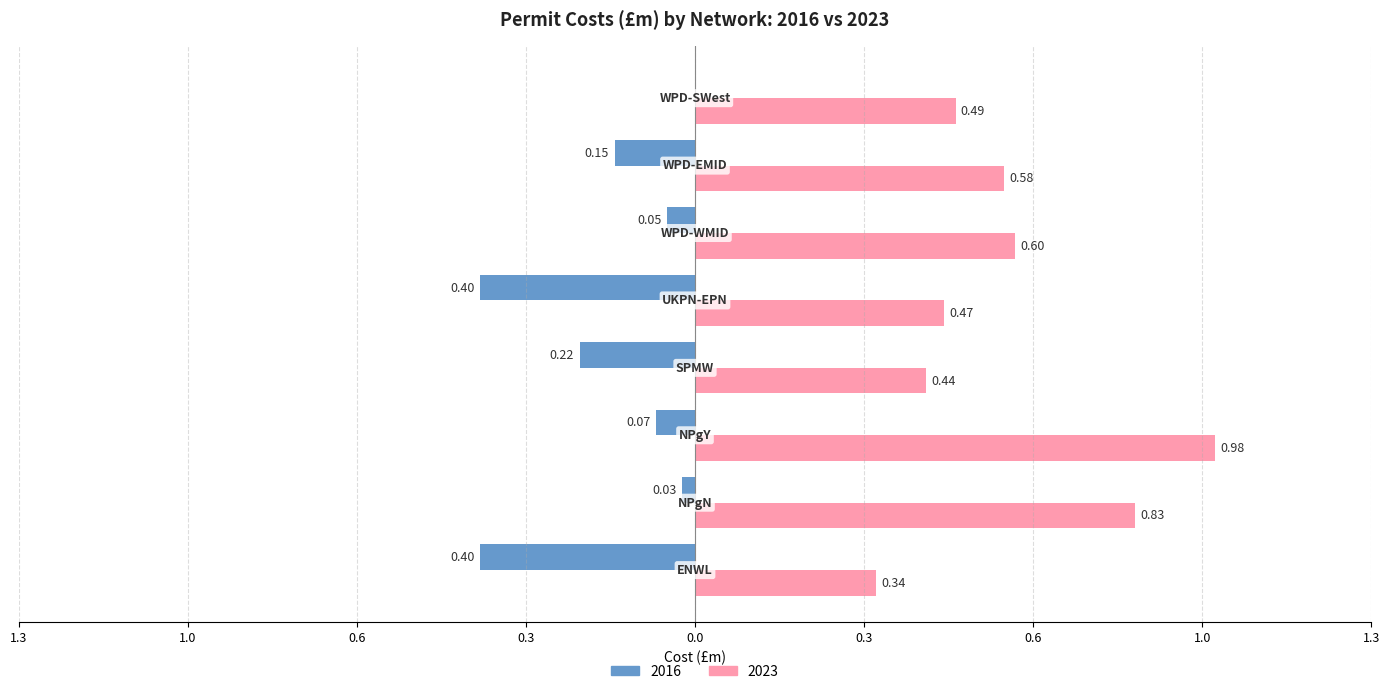

What are all the series names shown in the legend?

2016, 2023